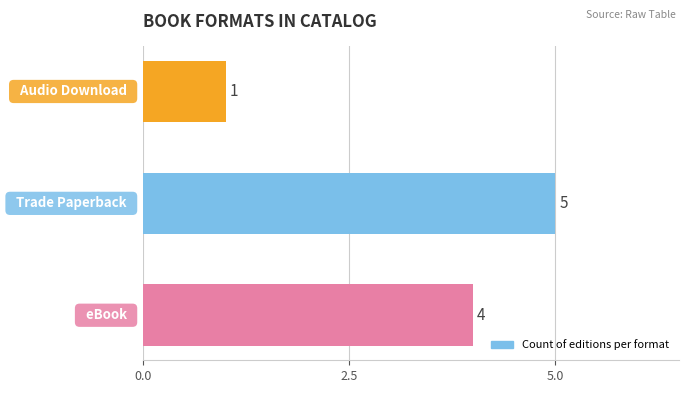

How many values are between 1 and 5?

3